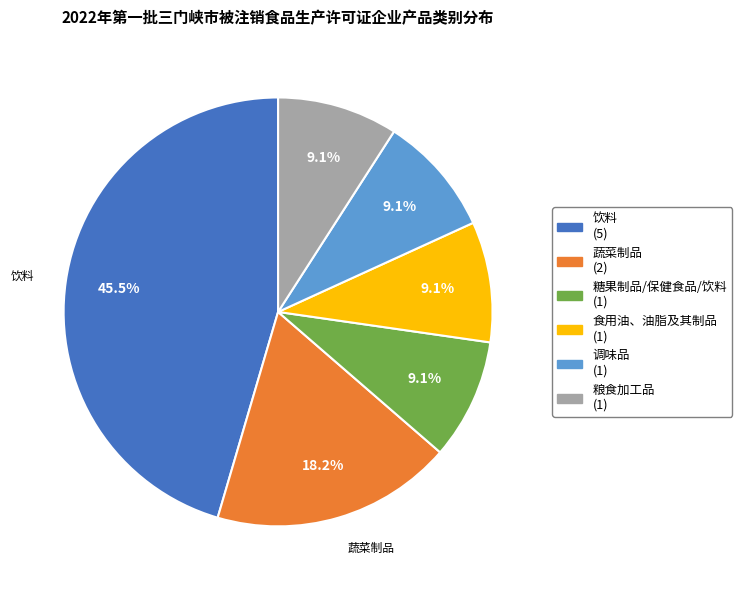

Is there a majority slice in this chart?

No